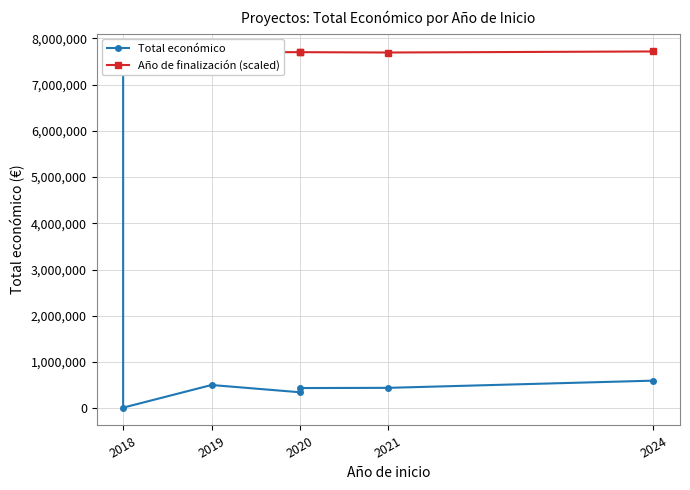

What is the value of the Año de finalización (scaled) point at the 3rd from the left?

7701942.2